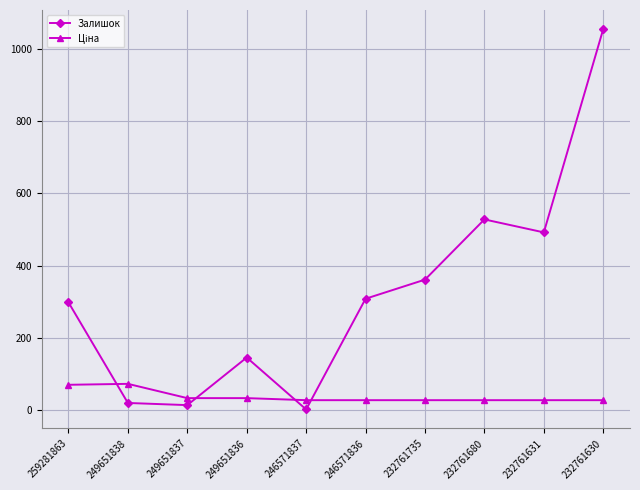

What is the difference between the Залишок values at 246571837 and 246571836?

307.0